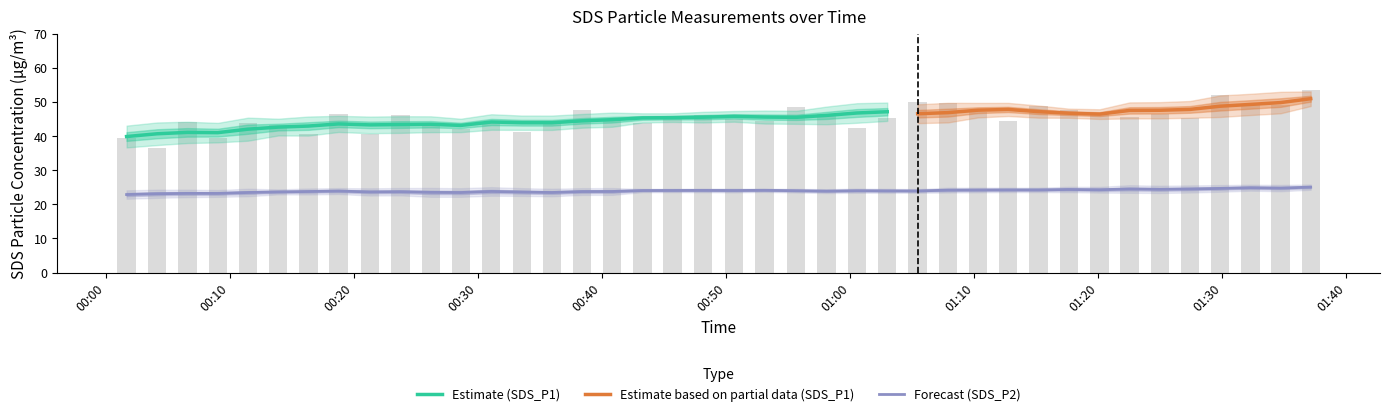

At which label does SDS_P1 reach its peak?

2021/06/07 01:37:07